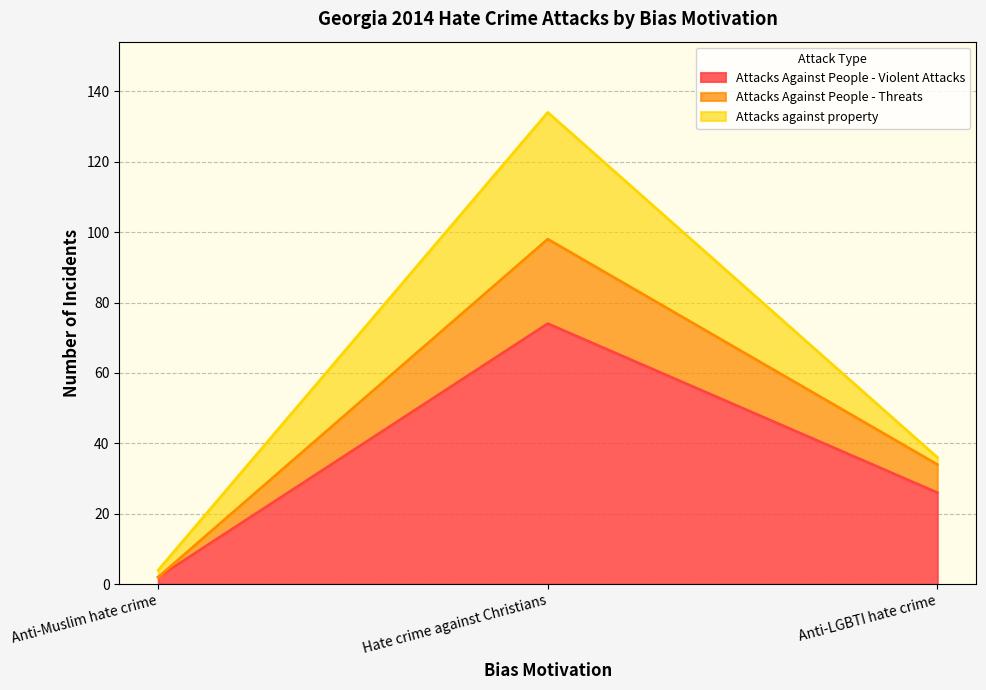

What is the smallest value displayed?

2